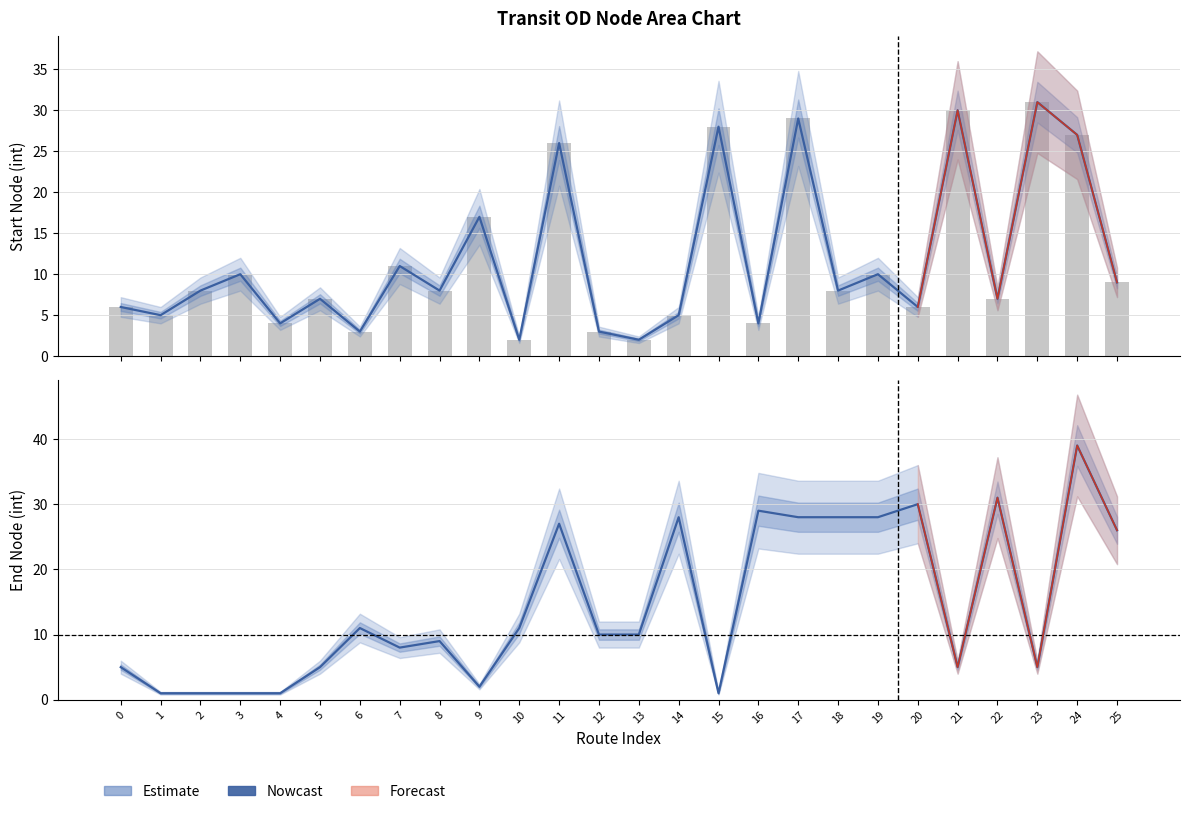

What is the difference between the second highest and minimum values in the Start Node (raw) series?

28